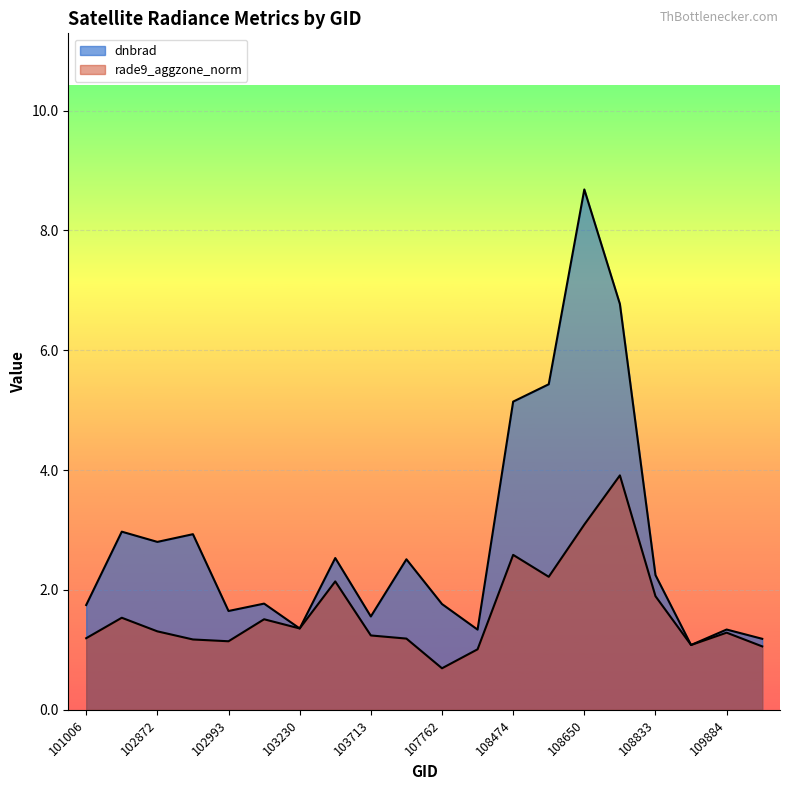

What is the spread (max minus min) of values at 103349?

0.4